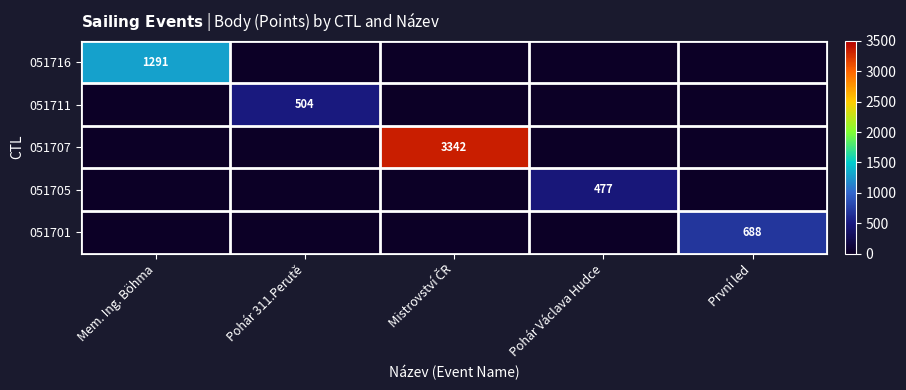

The 051701 series shows 688 at První led. True or false?

True